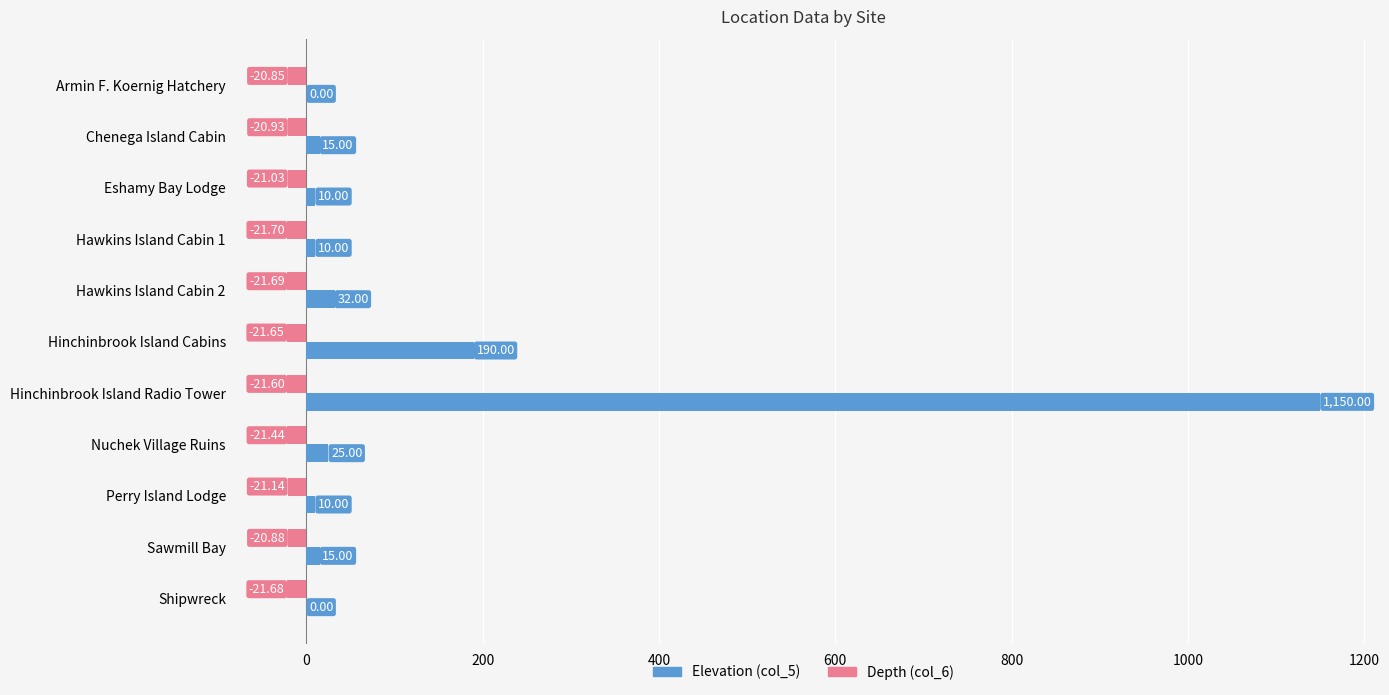

At which category is the sum across all series the highest?

Hinchinbrook Island Radio Tower